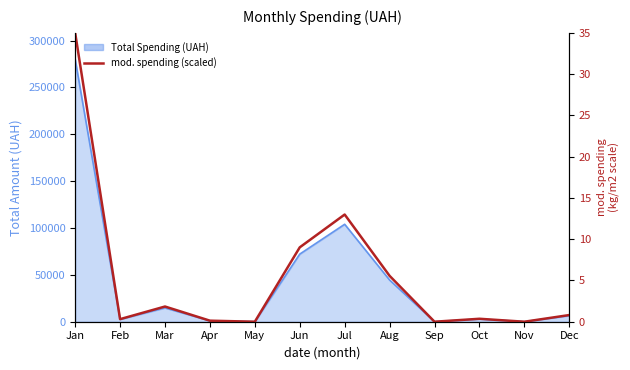

What is the ratio of the value at Jul to the value at Mar?

7.1